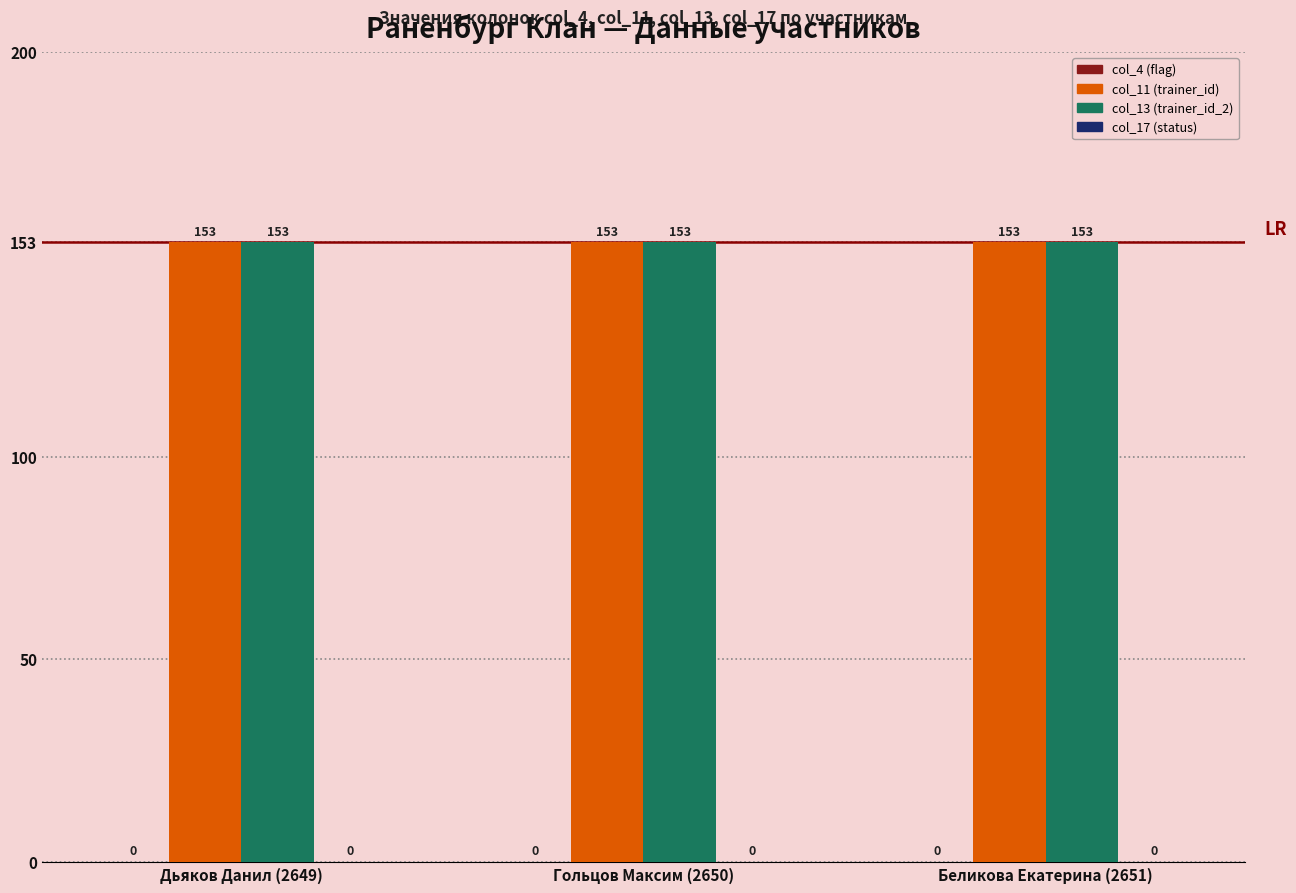

Rank the categories by col_11 (trainer_id) value from lowest to highest.

Дьяков Данил (2649), Гольцов Максим (2650), Беликова Екатерина (2651)